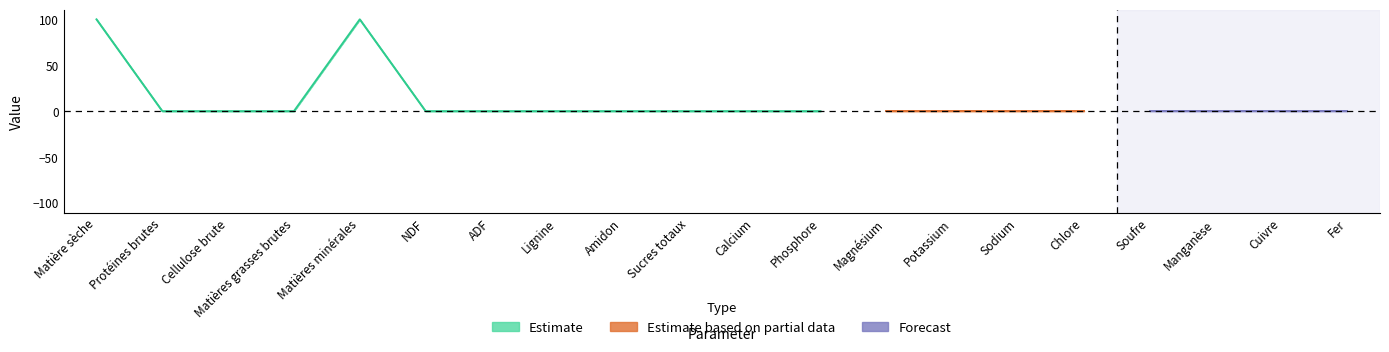

What is the difference between the second highest and minimum values in the As fed series?

99.9